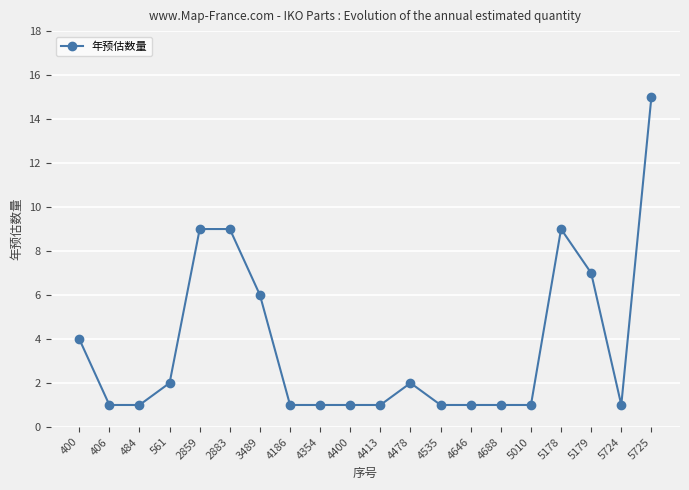

The chart shows a value of 7 at 5179. True or false?

True